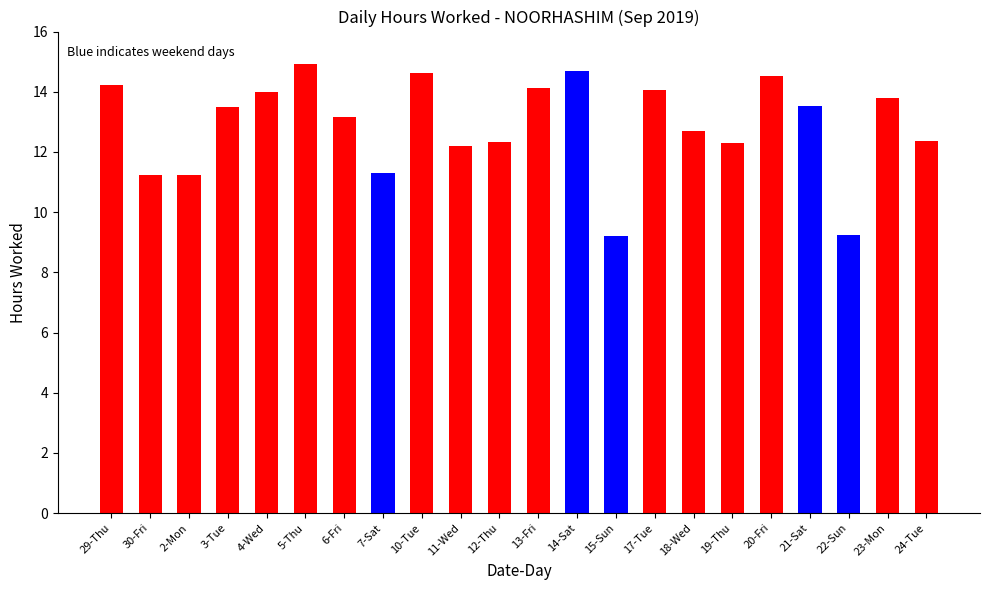

What is the value of the 2nd bar from the left?

11.2